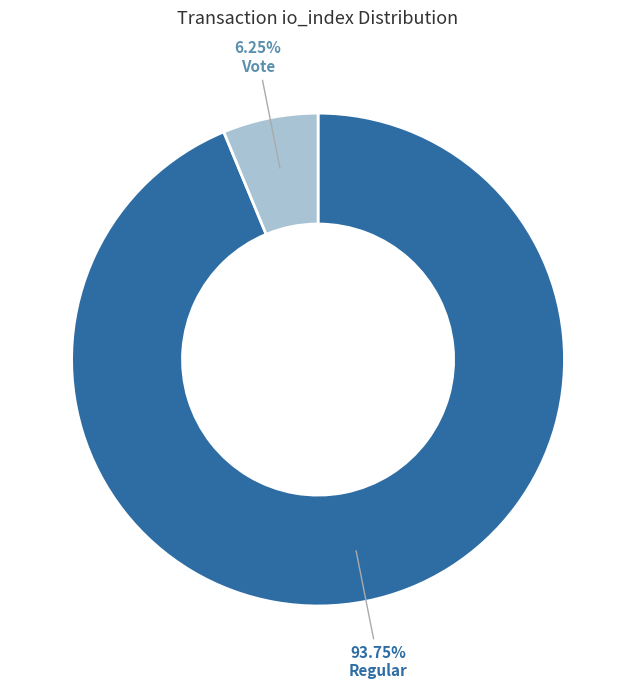

Which category has the biggest portion of the pie?

Regular